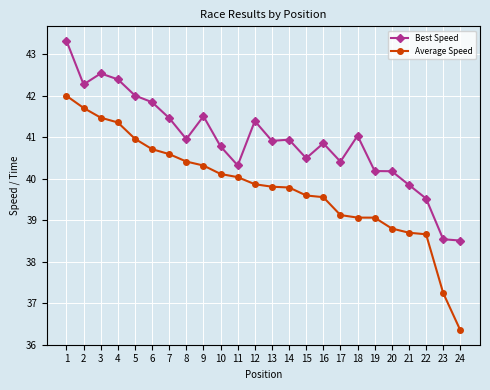

What is the difference between the second highest and second lowest values in the Best Speed series?

4.0